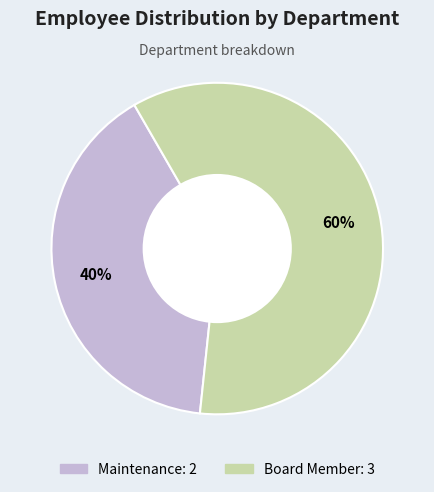

Which category has the biggest portion of the pie?

Board Member